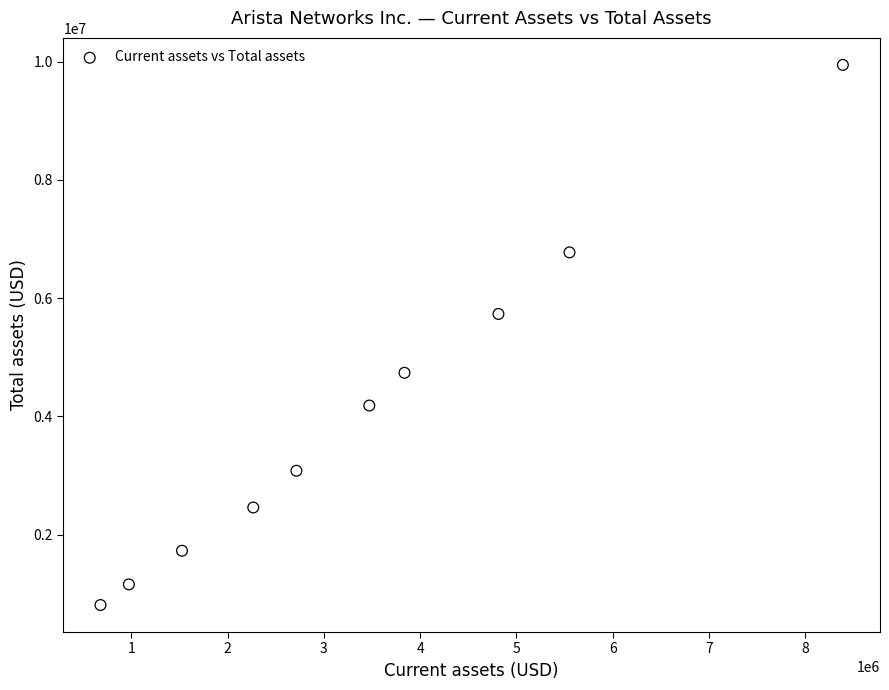

What Y value in the scatter plot is closest to 5378914?

5734429